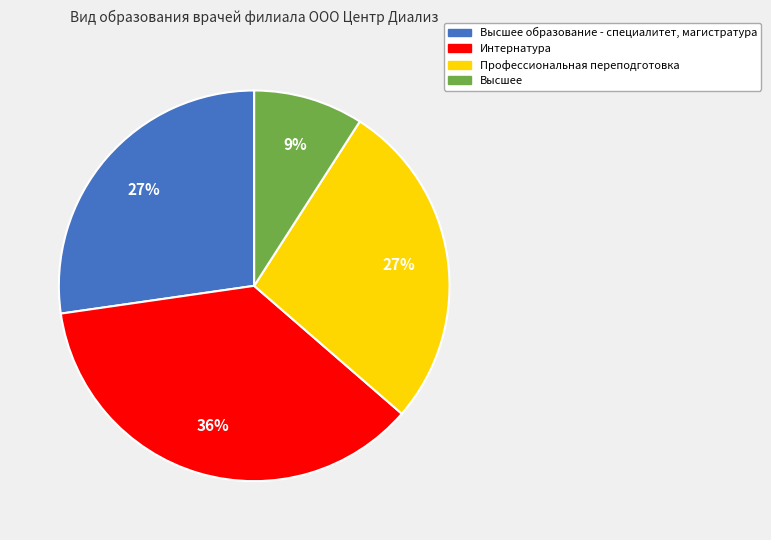

To the nearest percent, what is the average slice percentage?

25%